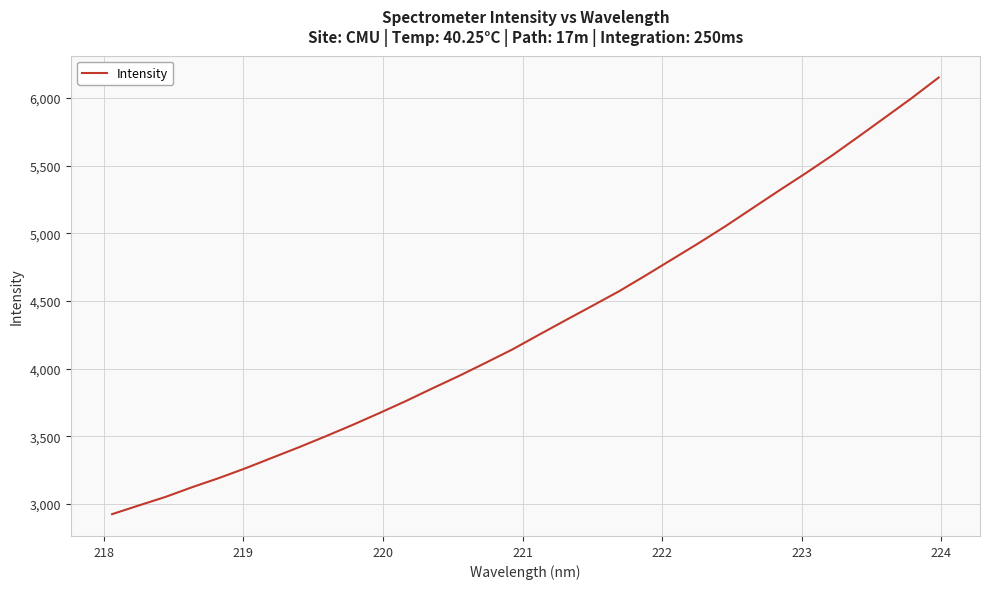

What is the difference between the maximum and minimum values?

3227.0